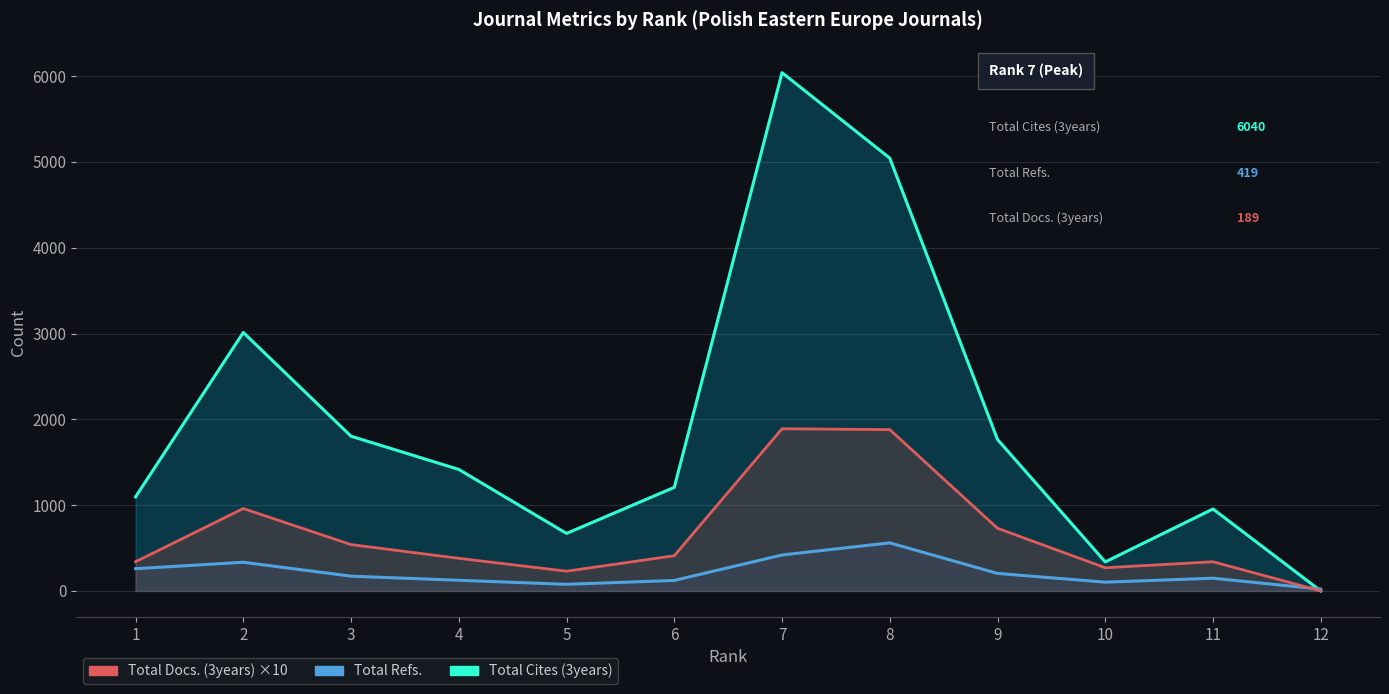

Does the chart have visible grid lines?

Yes